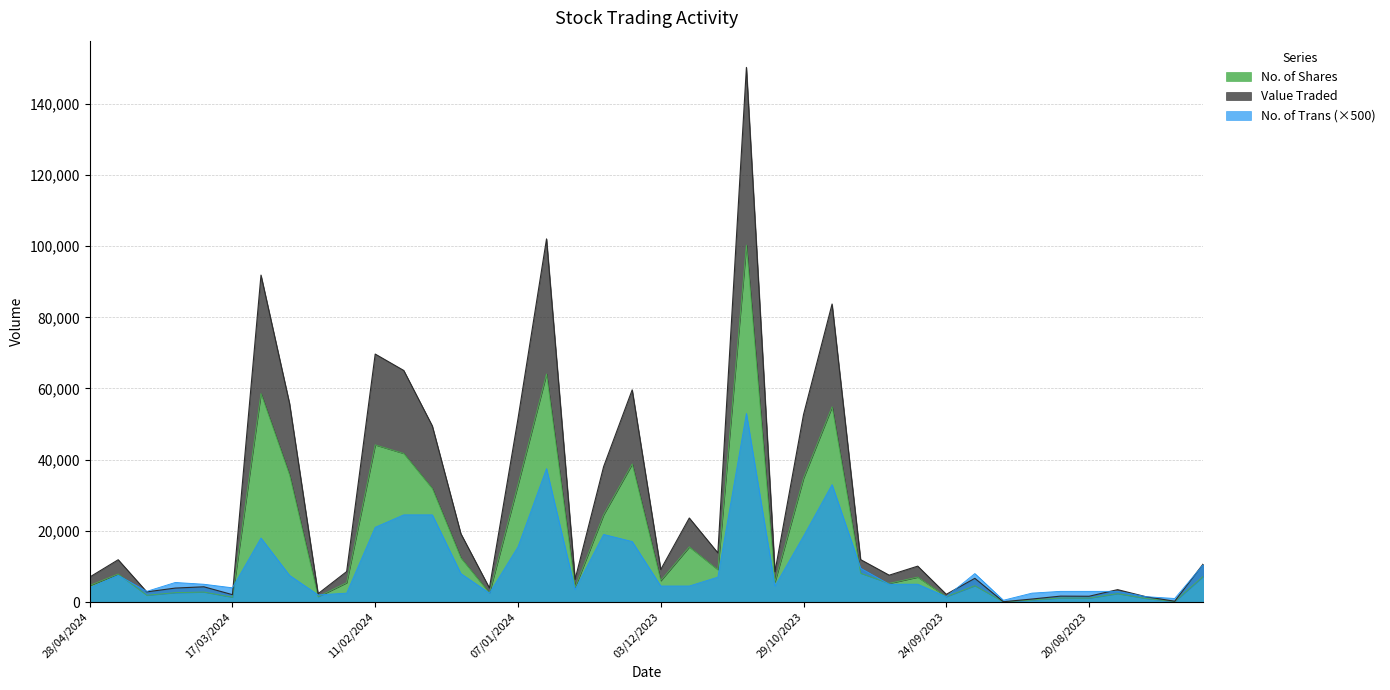

Reading left to right, extract all data points from this chart.

Value Traded: 28/04/2024=7006	21/04/2024=11881	14/04/2024=2852	31/03/2024=3920	24/03/2024=4280	17/03/2024=2069	10/03/2024=91863	03/03/2024=55816	25/02/2024=2343	18/02/2024=8552	11/02/2024=69677	04/02/2024=65066	28/01/2024=49486	21/01/2024=19209	14/01/2024=3940	07/01/2024=51477	31/12/2023=102040	24/12/2023=6376	17/12/2023=38052	10/12/2023=59619	03/12/2023=9140	26/11/2023=23610	19/11/2023=13813	12/11/2023=150224	05/11/2023=8523	29/10/2023=52663	22/10/2023=83739	15/10/2023=11916	08/10/2023=7541	01/10/2023=10085	24/09/2023=2166	17/09/2023=6657	10/09/2023=83	03/09/2023=841	27/08/2023=1655	20/08/2023=1619	13/08/2023=3483	06/08/2023=1475	30/07/2023=224	23/07/2023=10731
No. of Shares: 28/04/2024=4648	21/04/2024=7871	14/04/2024=1901	31/03/2024=2635	24/03/2024=2804	17/03/2024=1352	10/03/2024=58609	03/03/2024=35717	25/02/2024=1500	18/02/2024=5428	11/02/2024=44164	04/02/2024=41751	28/01/2024=31925	21/01/2024=12420	14/01/2024=2545	07/01/2024=32944	31/12/2023=64087	24/12/2023=4100	17/12/2023=24549	10/12/2023=38793	03/12/2023=6000	26/11/2023=15500	19/11/2023=9104	12/11/2023=100291	05/11/2023=5660	29/10/2023=34805	22/10/2023=54879	15/10/2023=8086	08/10/2023=5244	01/10/2023=7000	24/09/2023=1500	17/09/2023=4582	10/09/2023=57	03/09/2023=576	27/08/2023=1131	20/08/2023=1100	13/08/2023=2352	06/08/2023=998	30/07/2023=150	23/07/2023=7238
No. of Trans: 28/04/2024=4000	21/04/2024=7500	14/04/2024=3000	31/03/2024=5500	24/03/2024=5000	17/03/2024=4000	10/03/2024=18000	03/03/2024=7500	25/02/2024=2000	18/02/2024=2500	11/02/2024=21000	04/02/2024=24500	28/01/2024=24500	21/01/2024=8000	14/01/2024=2500	07/01/2024=15500	31/12/2023=37500	24/12/2023=3500	17/12/2023=19000	10/12/2023=17000	03/12/2023=4500	26/11/2023=4500	19/11/2023=7000	12/11/2023=53000	05/11/2023=4500	29/10/2023=18500	22/10/2023=33000	15/10/2023=9500	08/10/2023=5000	01/10/2023=5000	24/09/2023=1500	17/09/2023=8000	10/09/2023=500	03/09/2023=2500	27/08/2023=3000	20/08/2023=3000	13/08/2023=3000	06/08/2023=1500	30/07/2023=1000	23/07/2023=10500